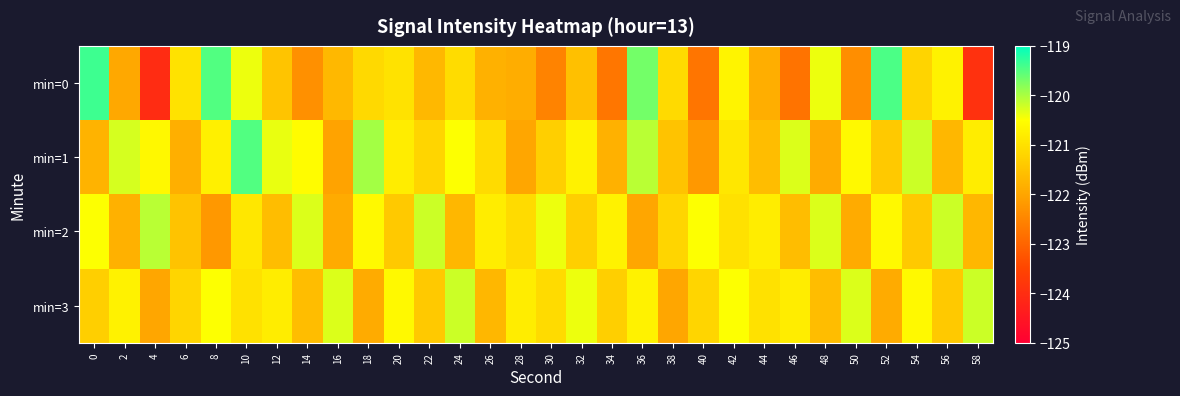

What is the total value across all series at 10?

-481.8